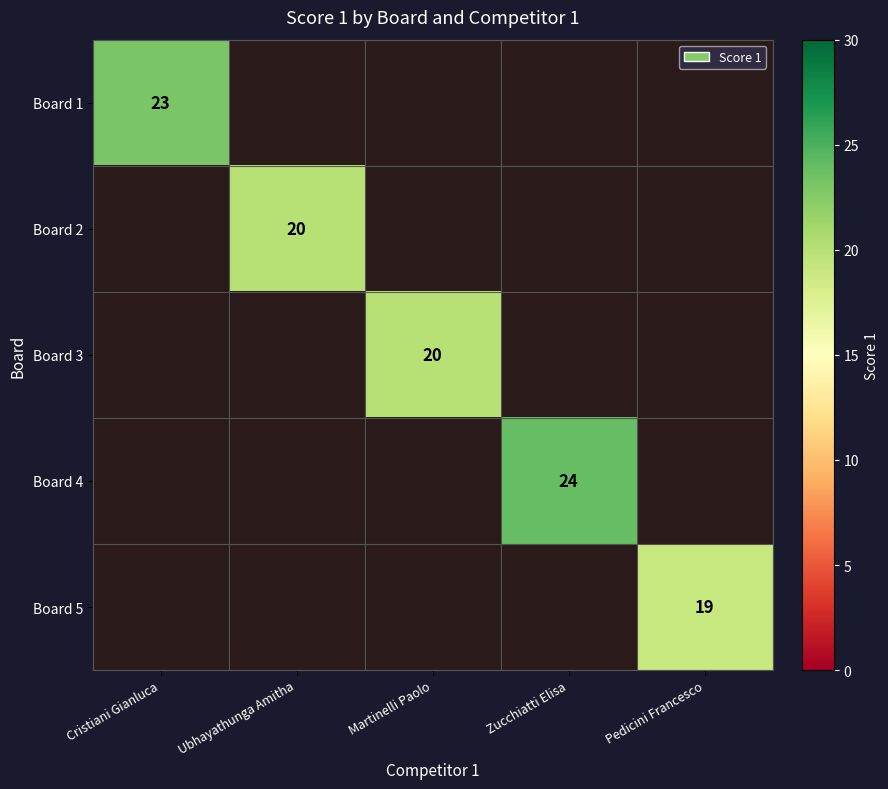

Which label corresponds to the smallest value in the chart?

Pedicini Francesco